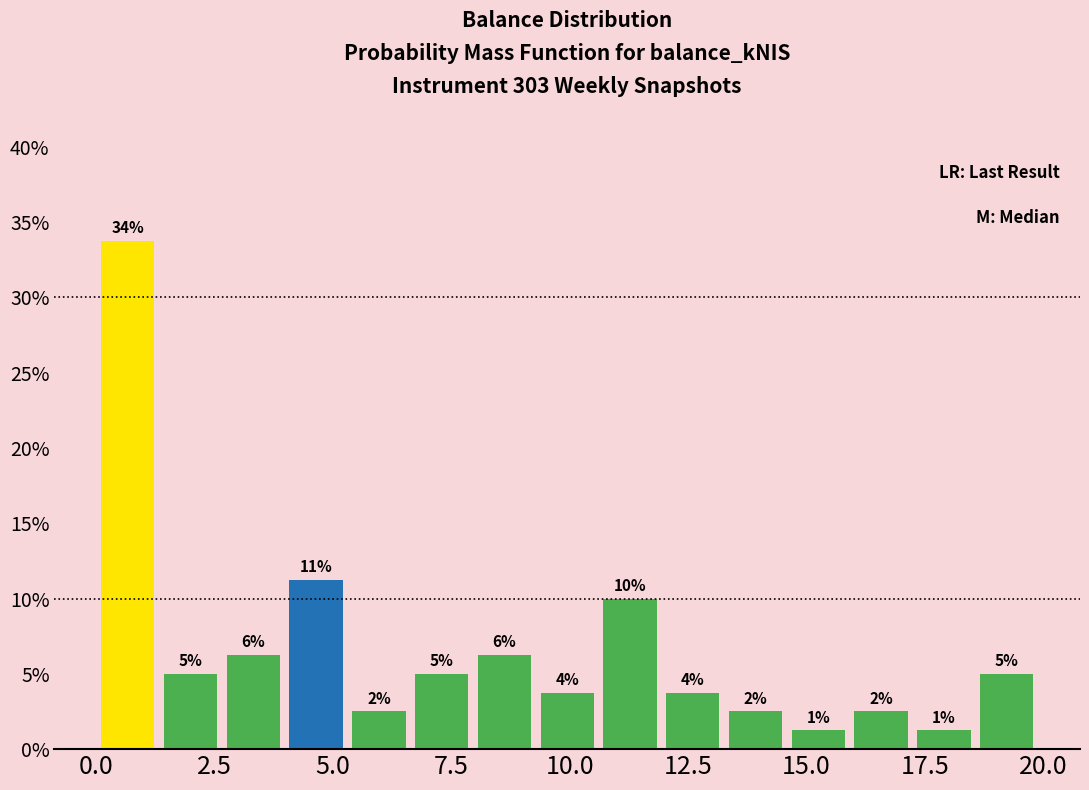

Around what value on the x-axis is the tallest bar? Give the approximate position of its centre, as read against the axis.

0.5